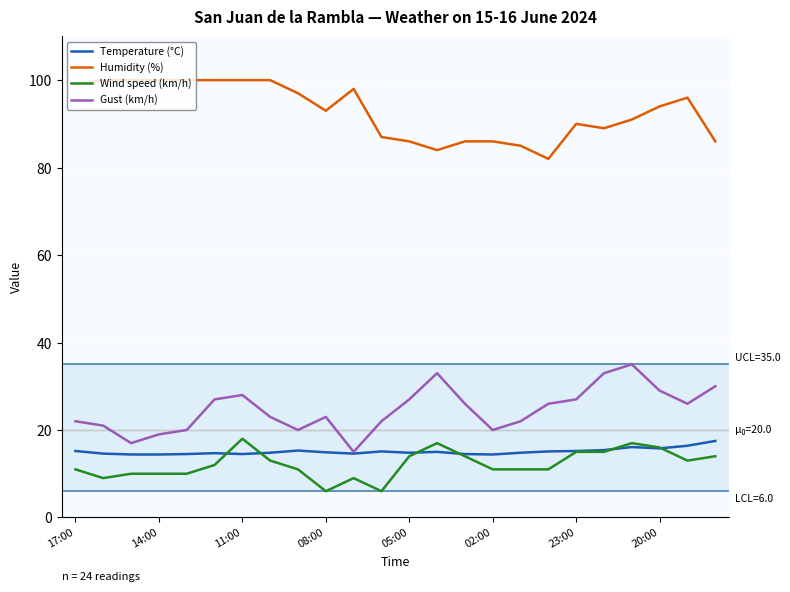

True or false: Temperature (°C) has more than 1 points higher than both neighbors.

True